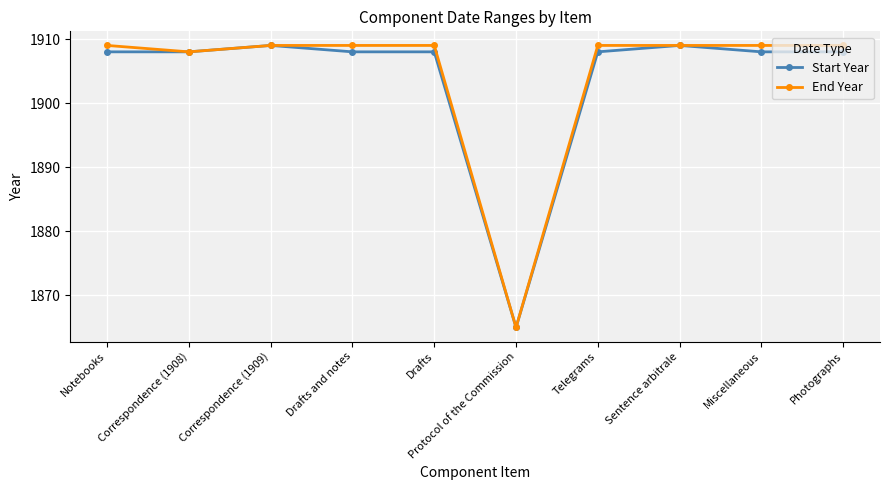

The value of Start Year at Protocol of the Commission is 774. True or false?

False